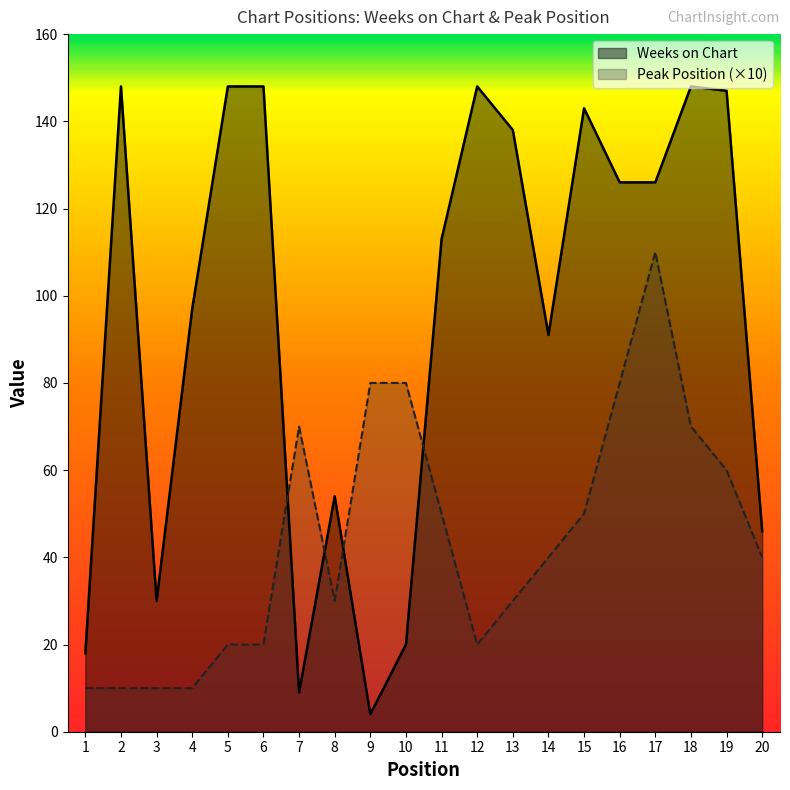

Rank the series at 5 from lowest to highest value.

Peak Position (×10), Weeks on Chart